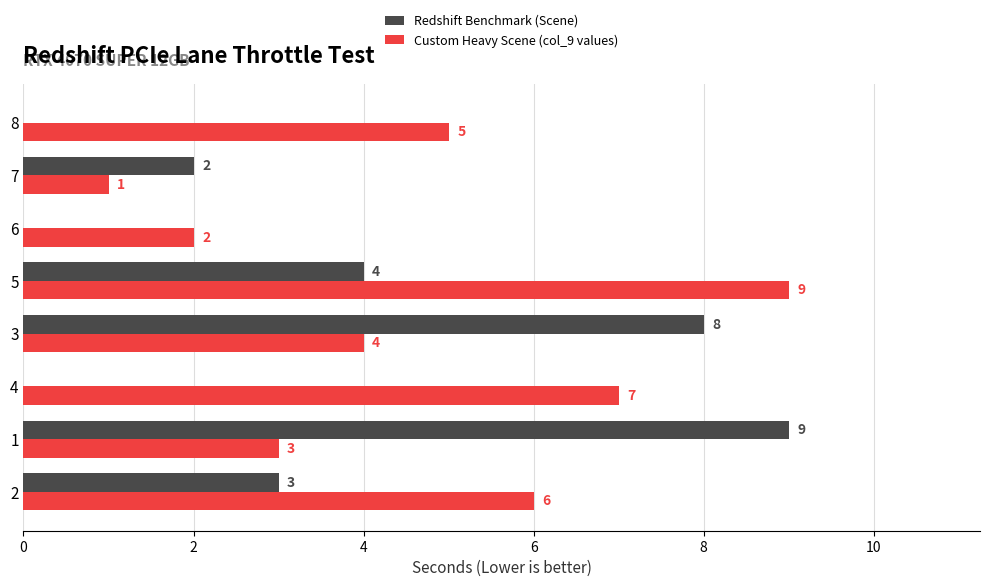

How many distinct data groups are displayed?

2